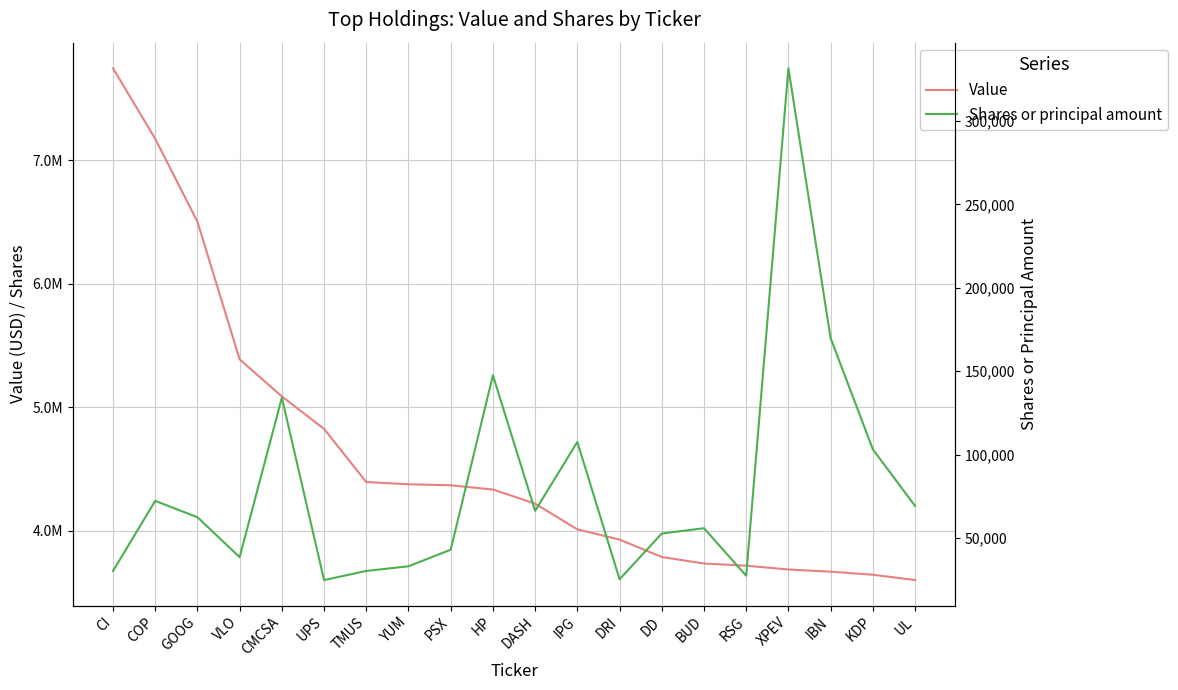

True or false: Value and Shares or principal amount intersect in this chart.

False